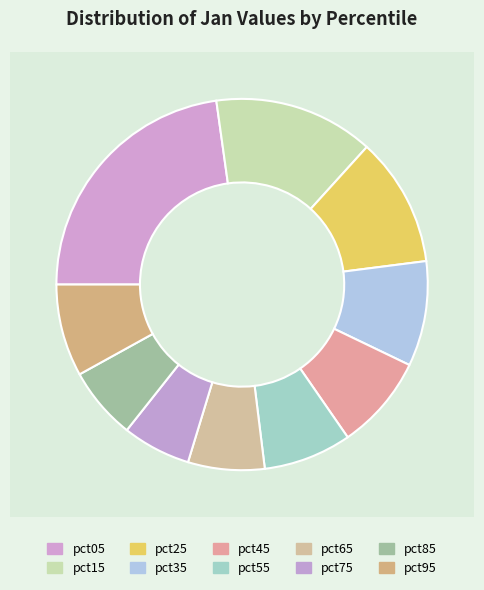

Is there a majority slice in this chart?

No